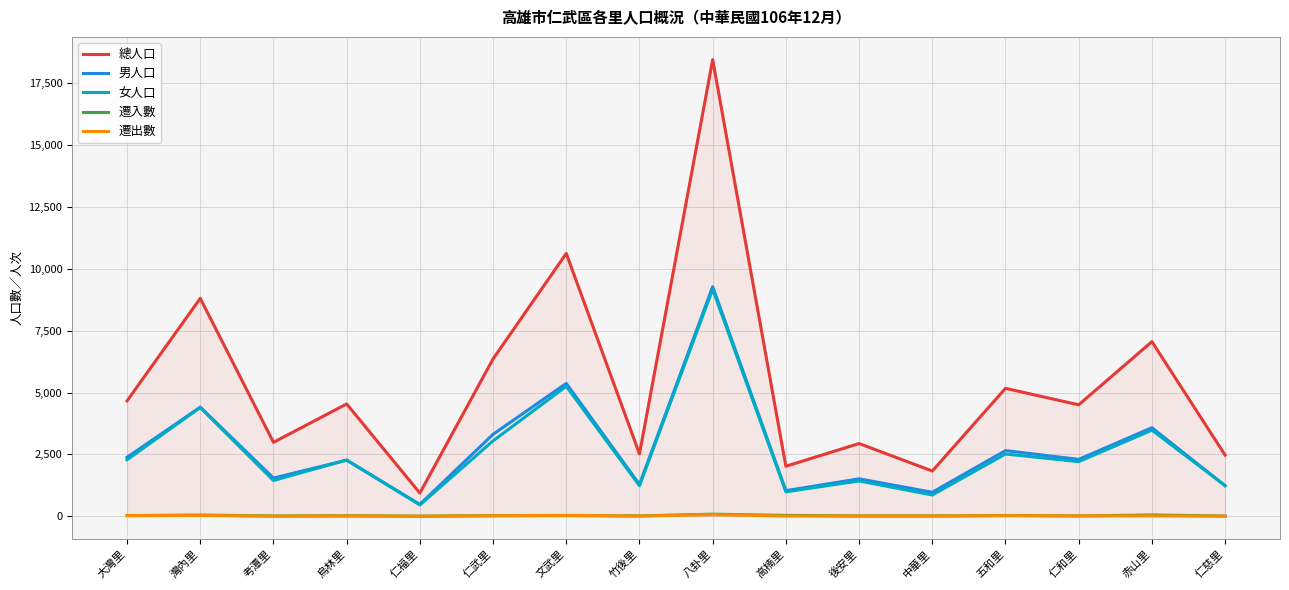

Does the chart display data point markers on the line(s)?

No